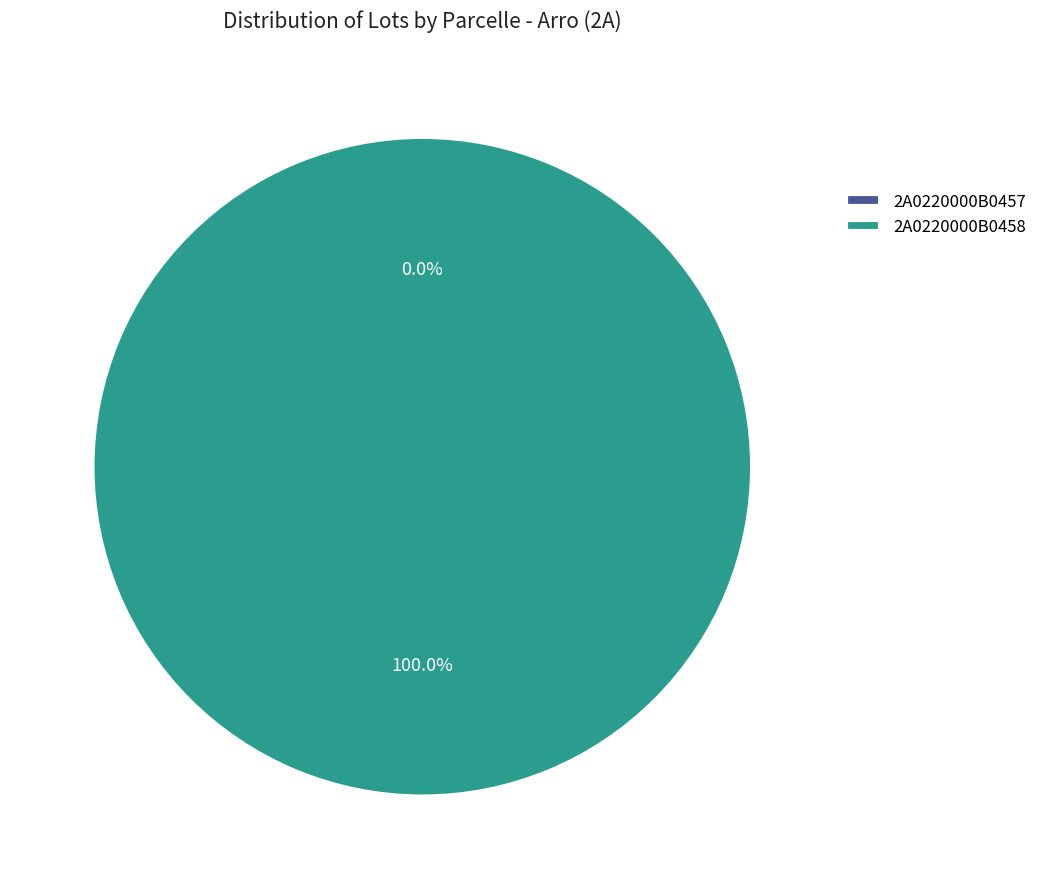

Between 2A0220000B0457 and 2A0220000B0458, which is larger?

2A0220000B0458